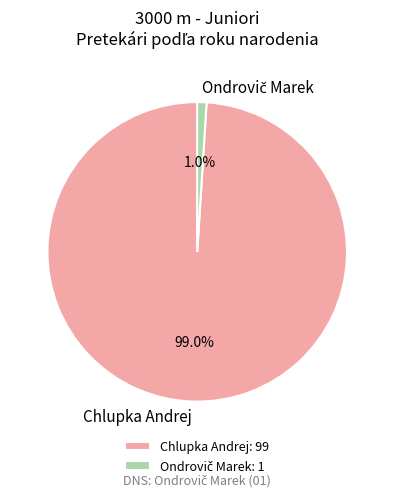

How many slices are in this pie chart?

2